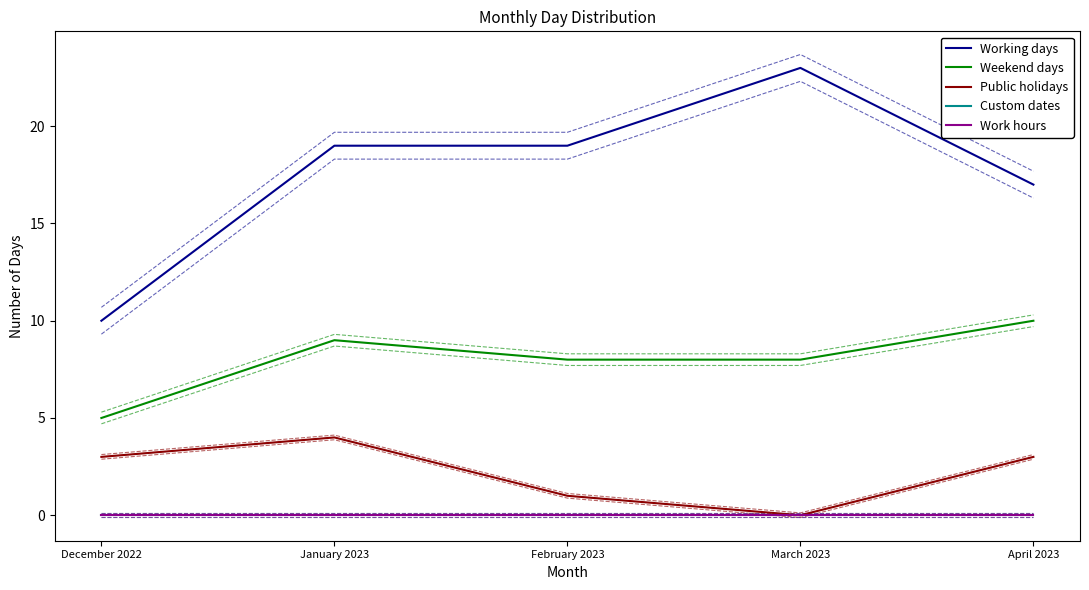

How many lines are shown in the chart?

5